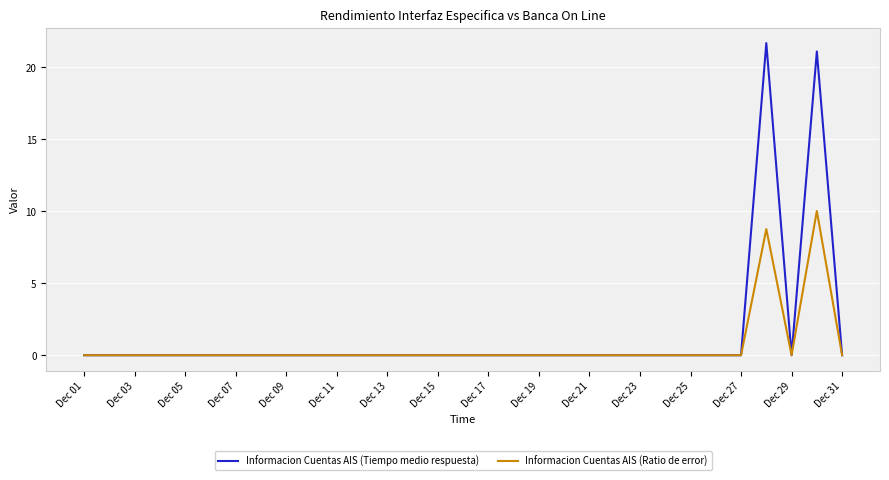

Which series has the widest spread of values?

Informacion Cuentas AIS (Tiempo medio respuesta)